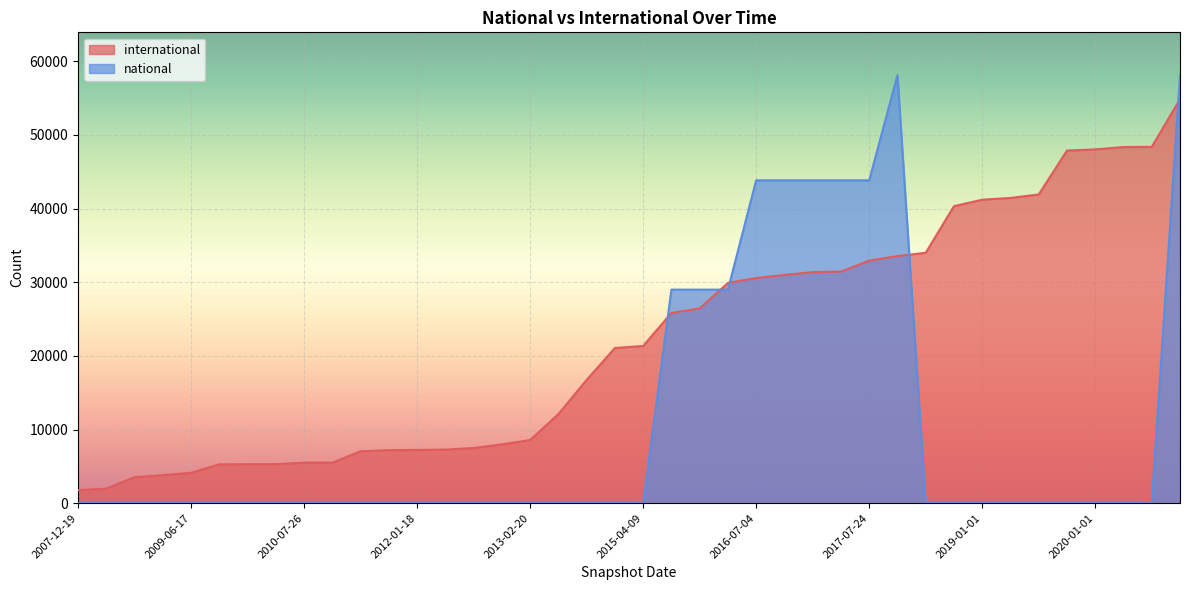

In national, how many points are higher than both neighbors (excluding endpoints)?

1